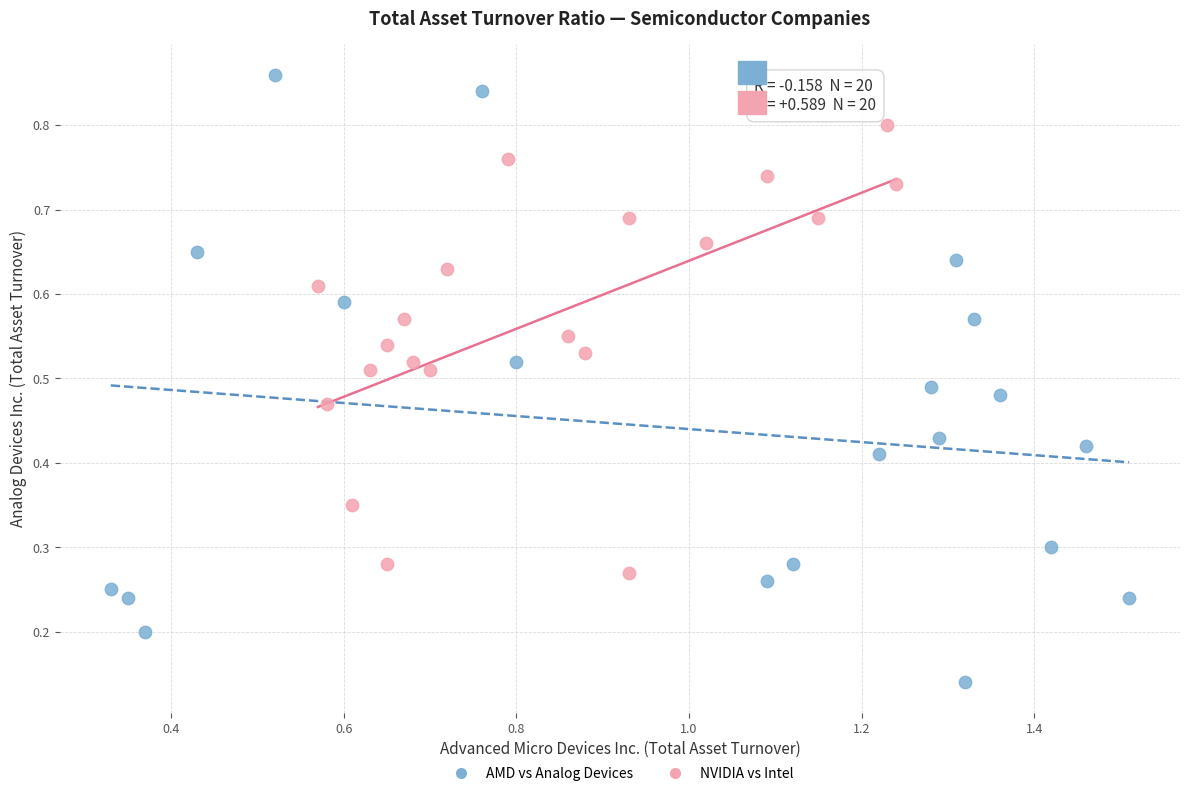

What are all the series names shown in the legend?

AMD vs Analog Devices, NVIDIA vs Intel